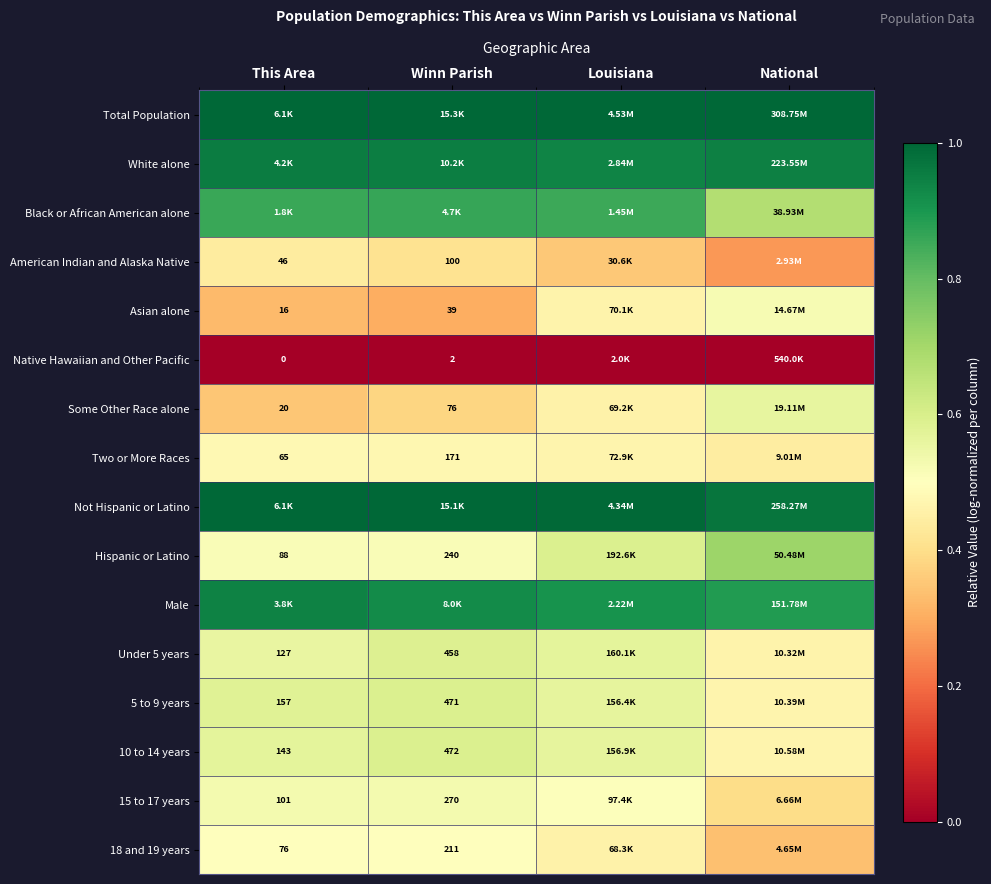

Is the value of Some Other Race alone at Winn Parish greater than the value of 18 and 19 years at Winn Parish?

No